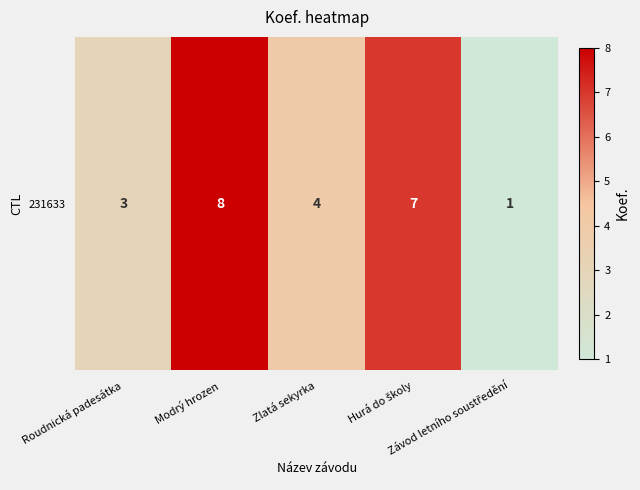

The chart shows a value of 1 at Zlatá sekyrka. True or false?

False